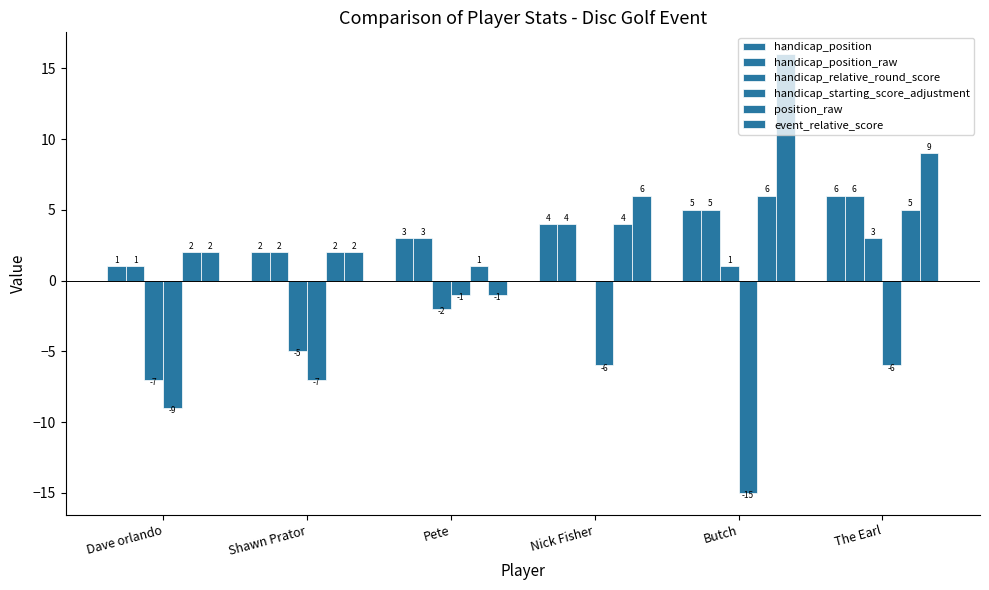

How many distinct data groups are displayed?

6